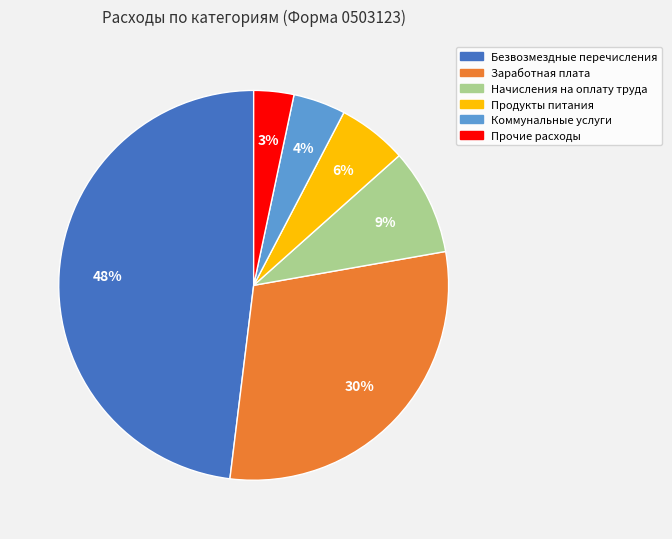

Does any single category account for the majority?

No